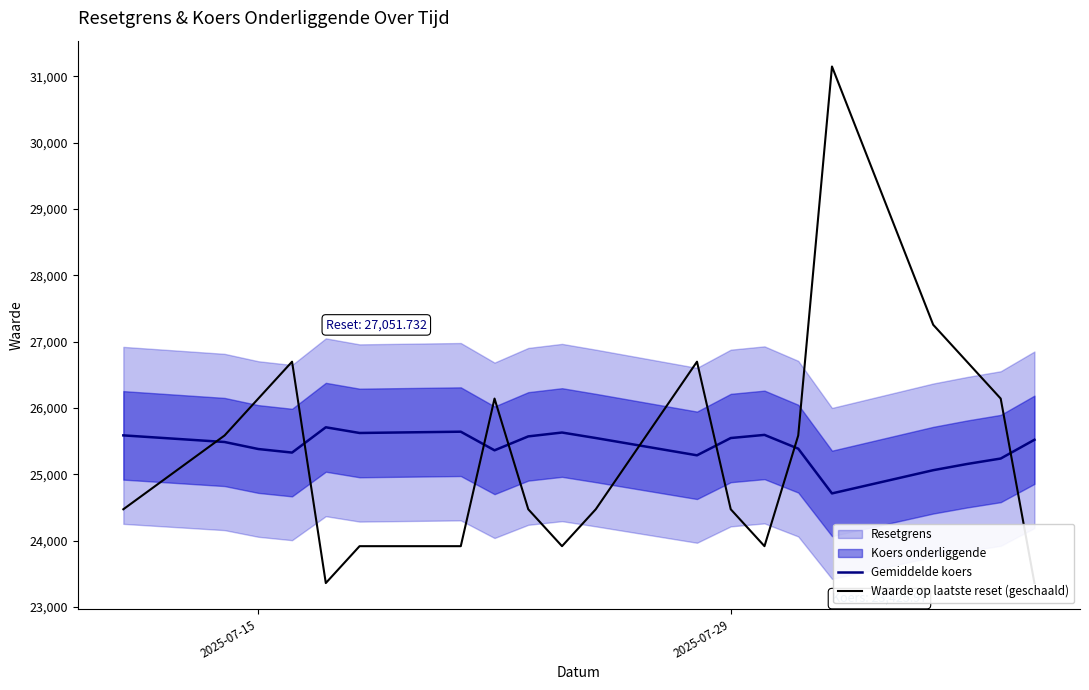

True or false: Gemiddelde koers and Waarde op laatste reset (geschaald) cross at least once.

True